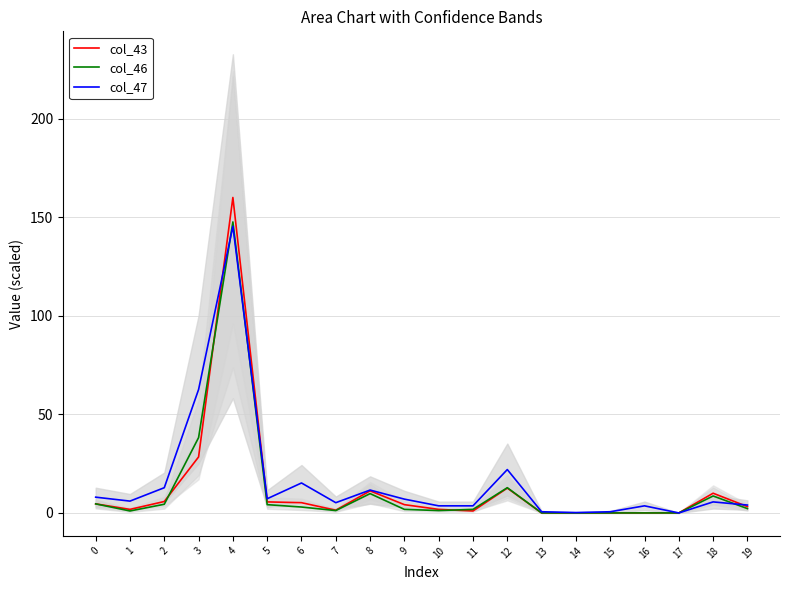

True or false: col_46 has more than 0 interior local peaks.

True